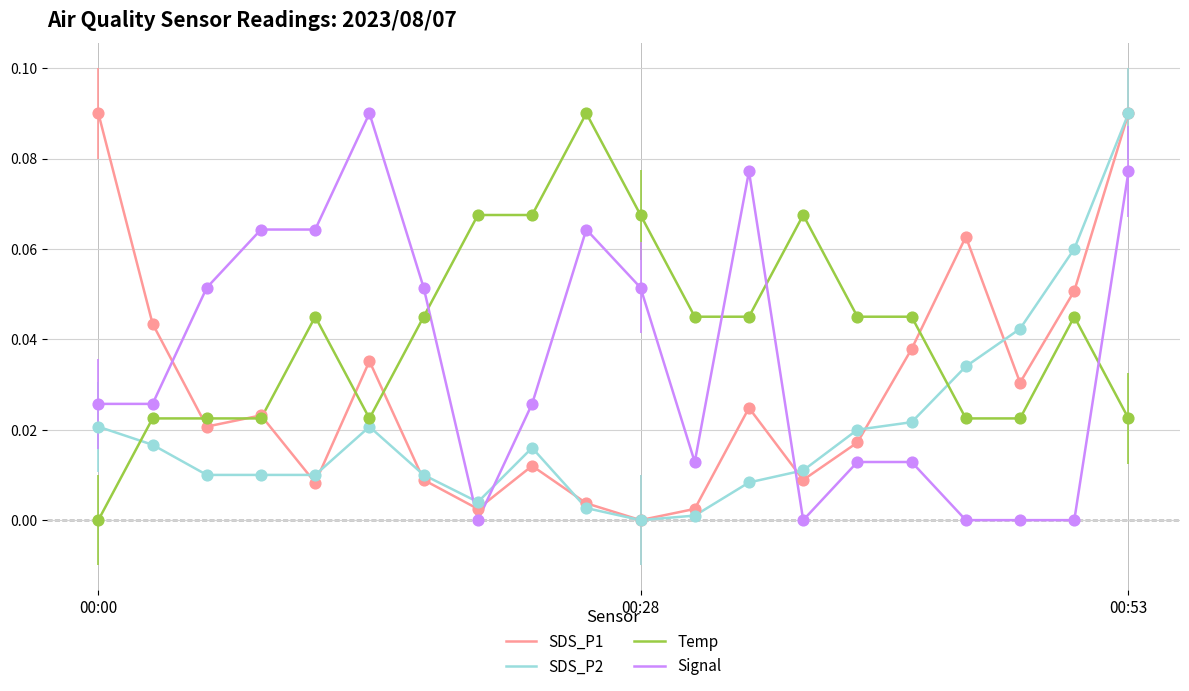

At how many categories does at least one series exceed 0?

20